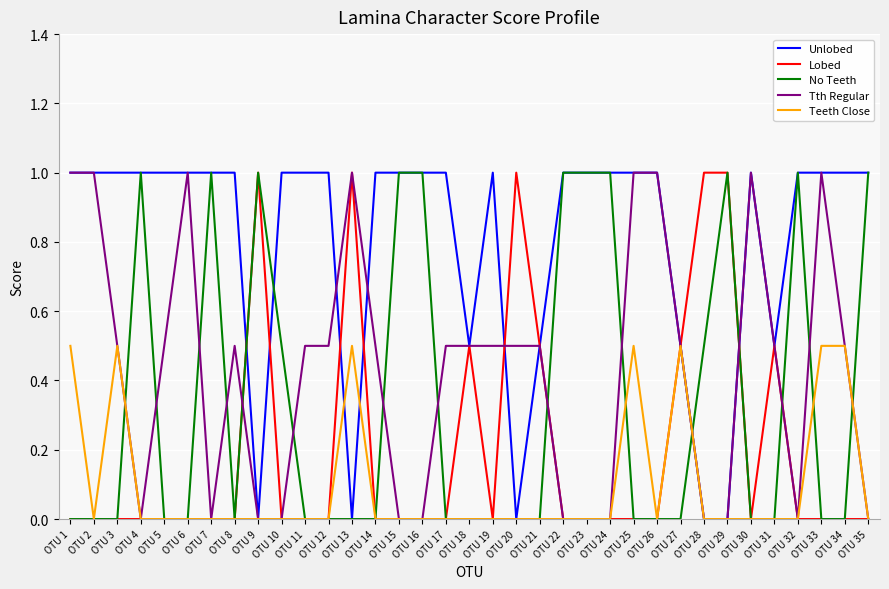

The value of No Teeth at OTU 16 is 1.0. True or false?

True